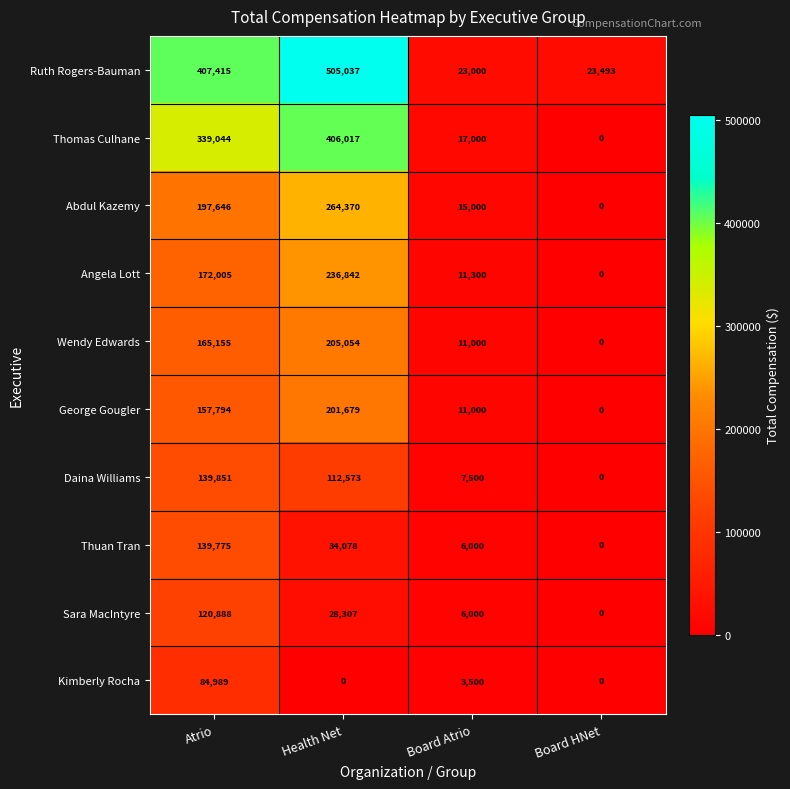

At which label is Abdul Kazemy closest to 132185?

Atrio